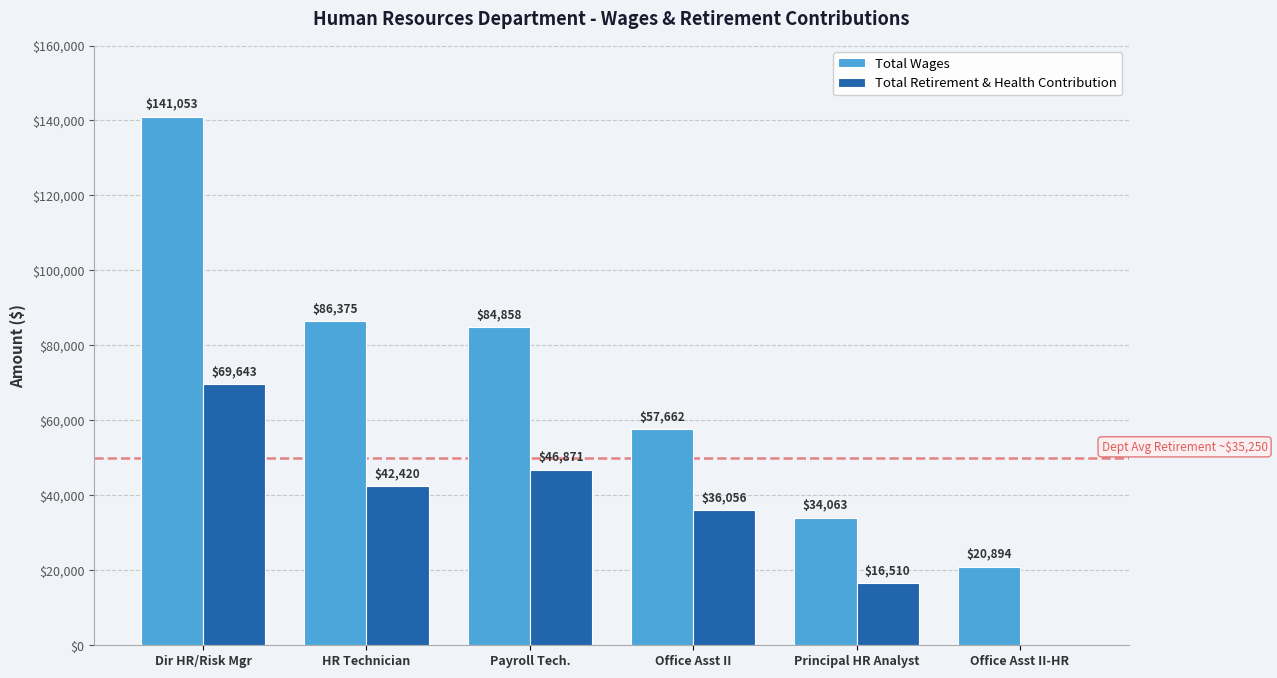

Reading right to left, transcribe all the data shown in this chart.

Total Wages: 20894	34063	57662	84858	86375	141053
Total Retirement & Health Contribution: 0	16510	36056	46871	42420	69643